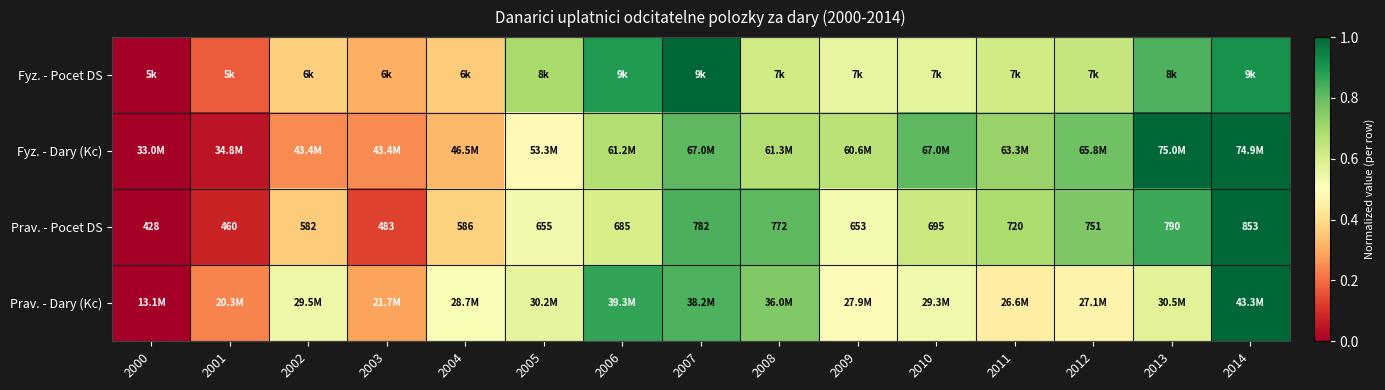

Read the Prav. - Dary (Kc) value at 2003.

0.3